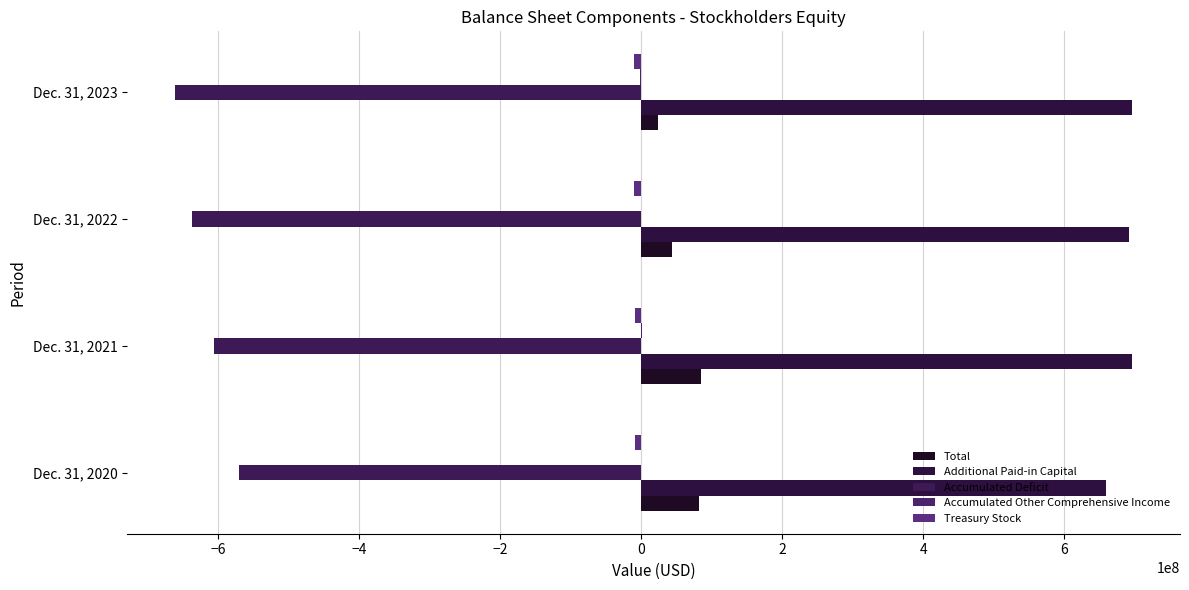

What is the average value of the Additional Paid-in Capital series?

685815000